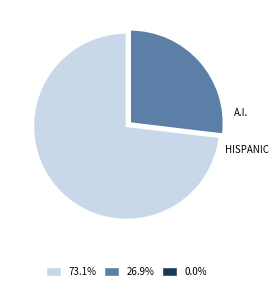

Does any single category account for the majority?

Yes